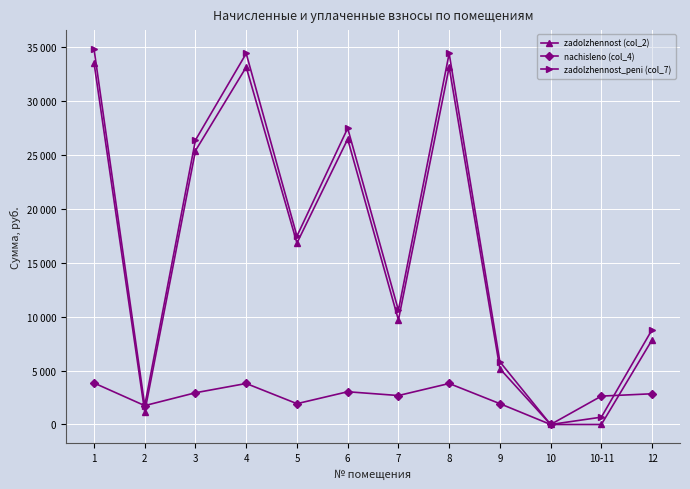

What is the approximate value of zadolzhennost_peni (col_7) at 7?

10590.6